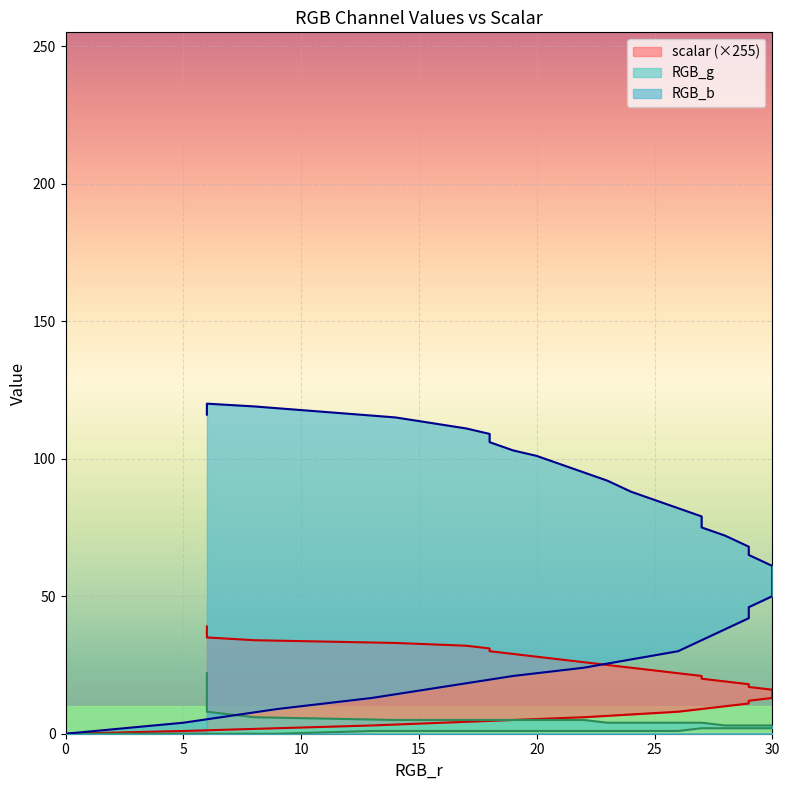

True or false: RGB_g and RGB_b intersect in this chart.

False